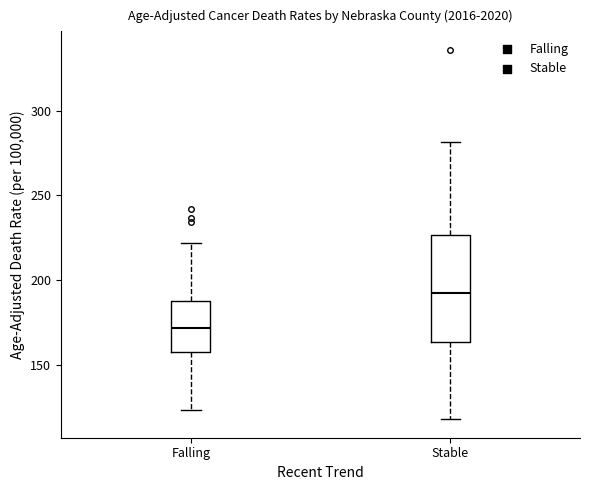

Reading left to right, read every box against the y-axis: the position of its median line, the range the box covers, and the ends of its whiskers. The values are not printed on the chart, so give them approximately, as read against the axis.

Falling: median 170, box 160 to 190, whiskers 125 to 220
Stable: median 190, box 165 to 225, whiskers 120 to 280